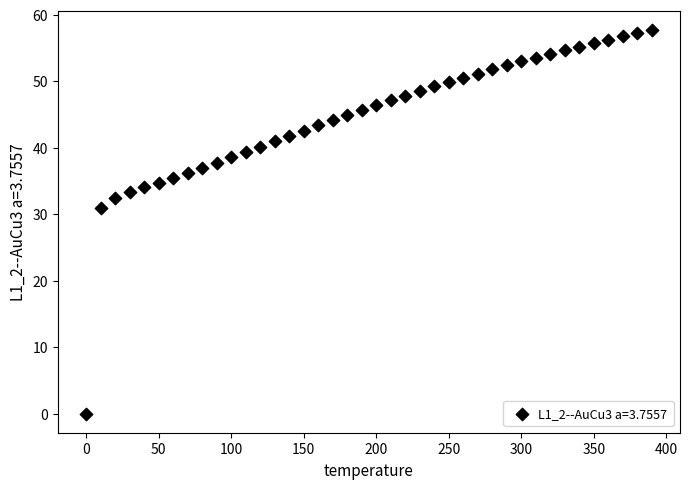

What Y value in the scatter plot is closest to 28?

30.9